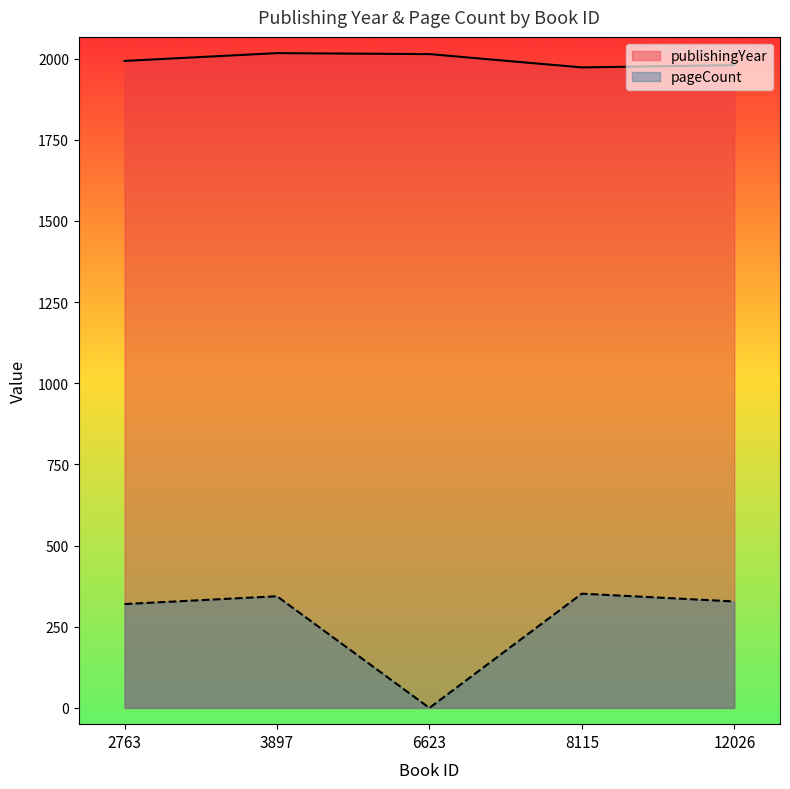

True or false: pageCount has a value of 344 at 3897.

True